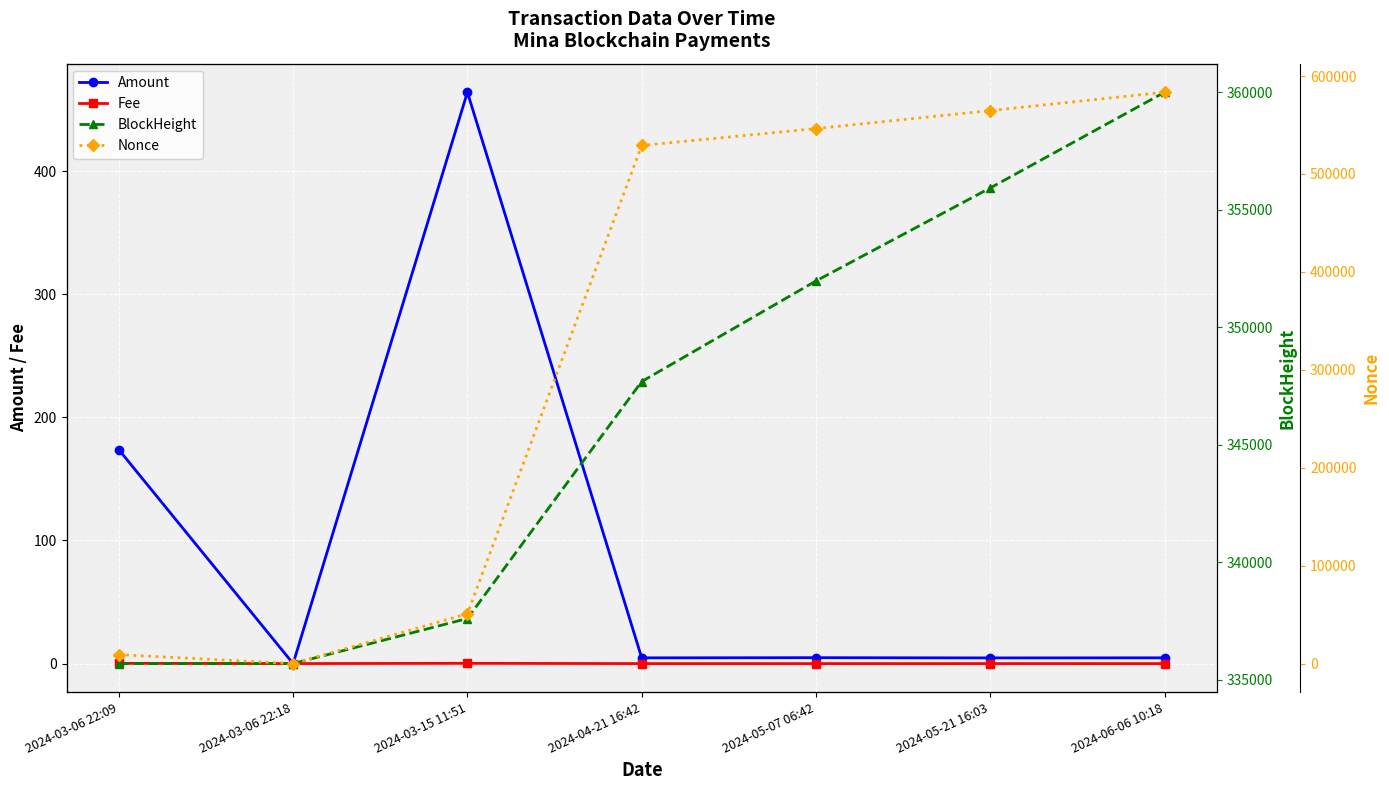

Reading left to right, extract all data points from this chart.

Amount: 173.7	0.0	464.0	4.7	4.8	4.6	4.7
Fee: 0.2	0.0	0.2	0.0	0.0	0.0	0.0
BlockHeight: 335695.0	335697.0	337612.0	347689.0	351967.0	355922.0	359991.0
Nonce: 9145.0	0.0	50860.0	529089.0	546343.0	564744.0	583464.0